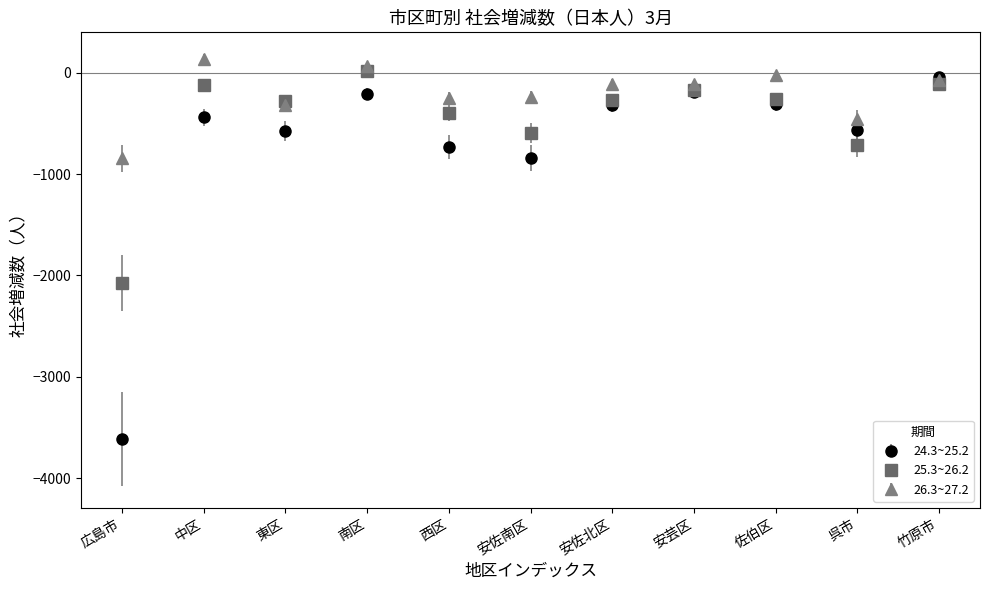

What is the difference between the highest and lowest values at 呉市?

259